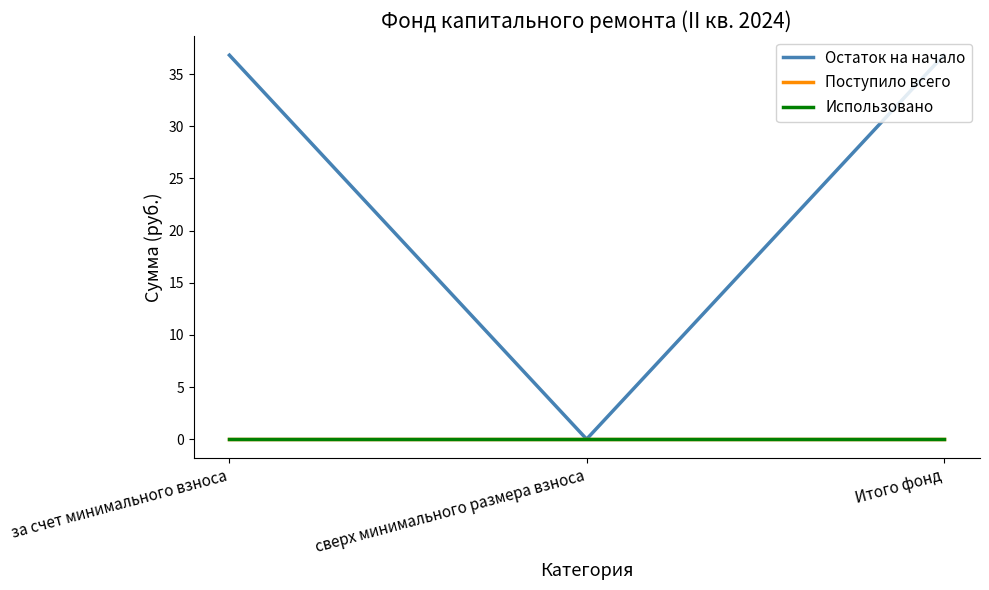

True or false: Поступило всего has a value of 0.0 at за счет минимального взноса.

True